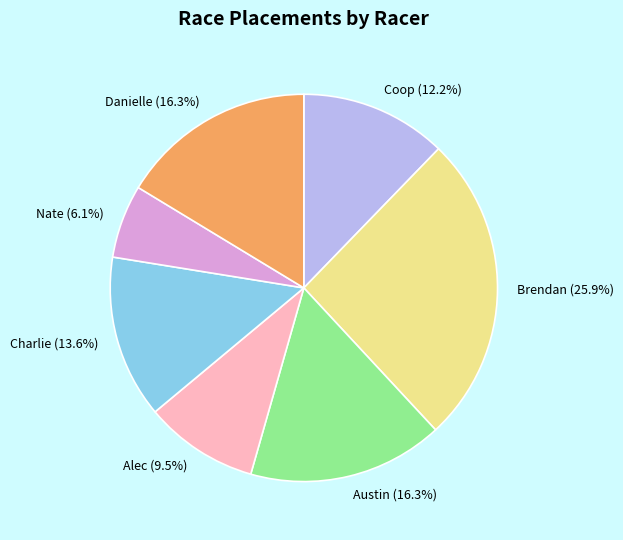

Do Alec and Coop together represent more than half of the pie?

No